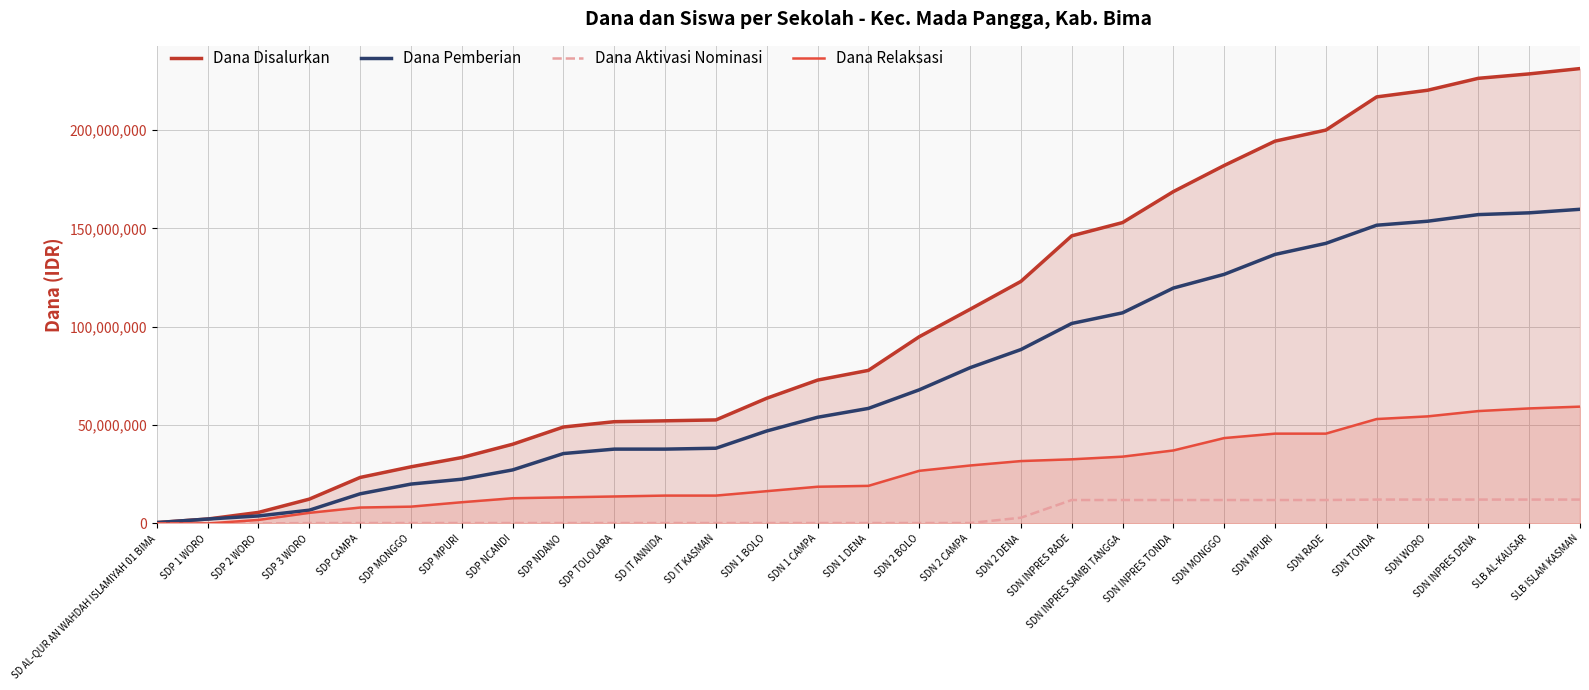

What is the difference between the maximum and minimum values in the Dana Relaksasi series?

59400000